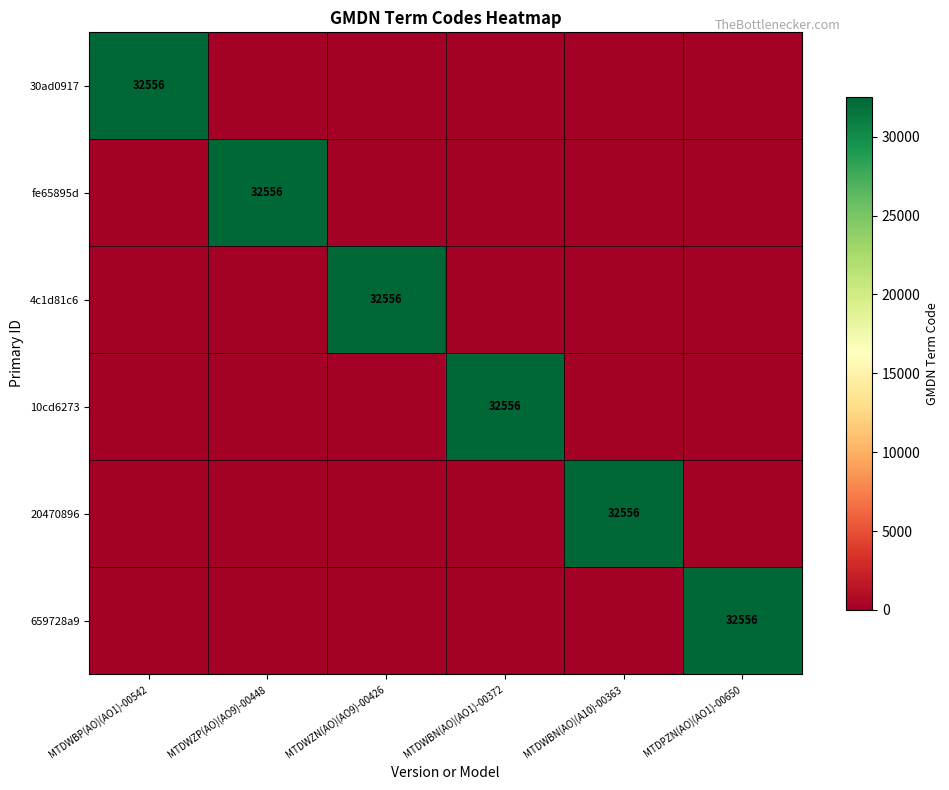

Where is 4c1d81c6 nearest to the value 16278?

MTDWBP(AO)(AO1)-00542